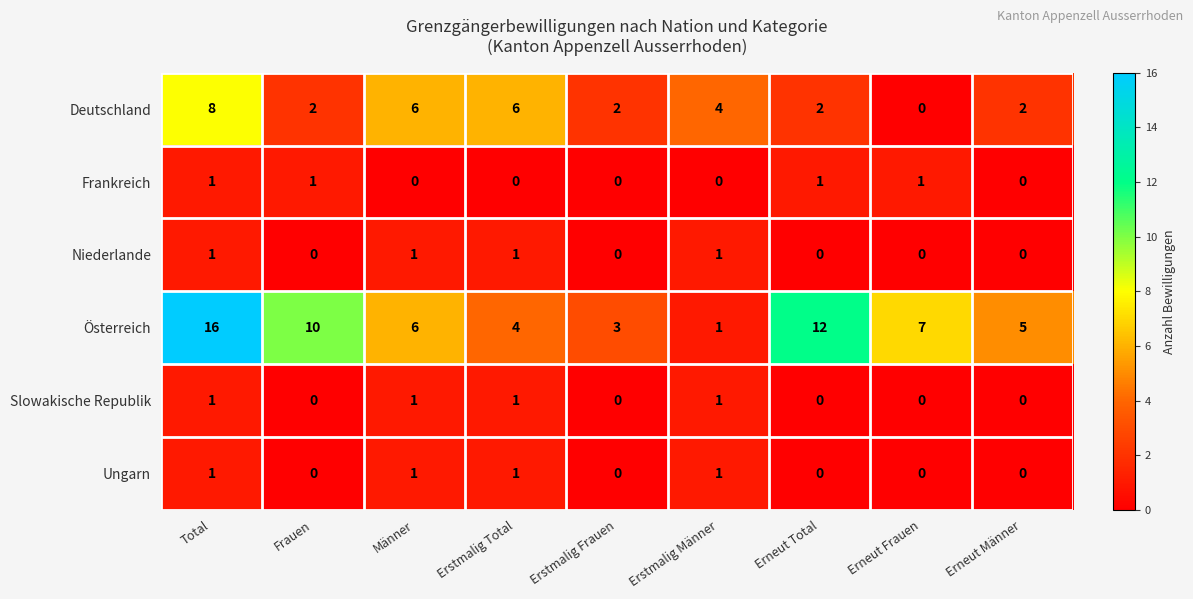

What is the sum of all Frankreich values?

4